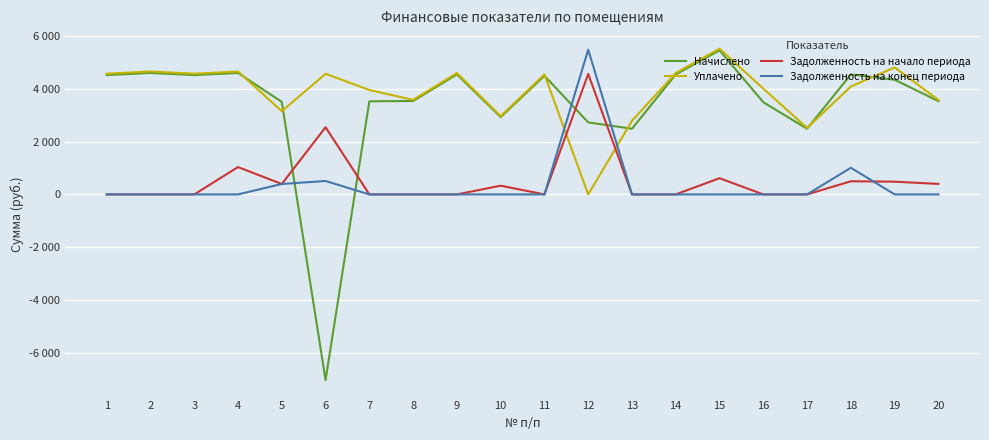

At 17, list the series in order from smallest to largest.

Задолженность на начало периода, Задолженность на конец периода, Начислено, Уплачено